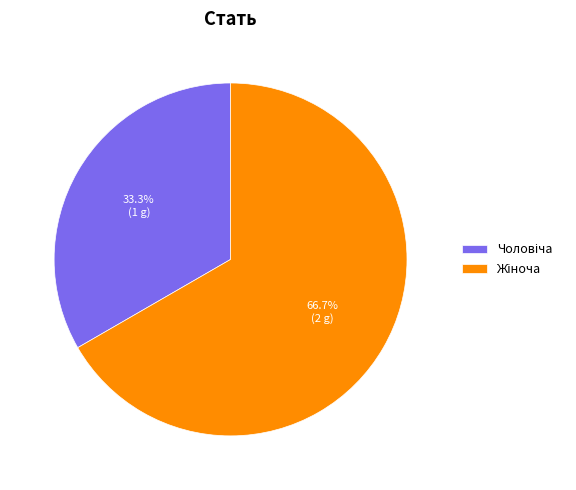

Is there a majority slice in this chart?

Yes